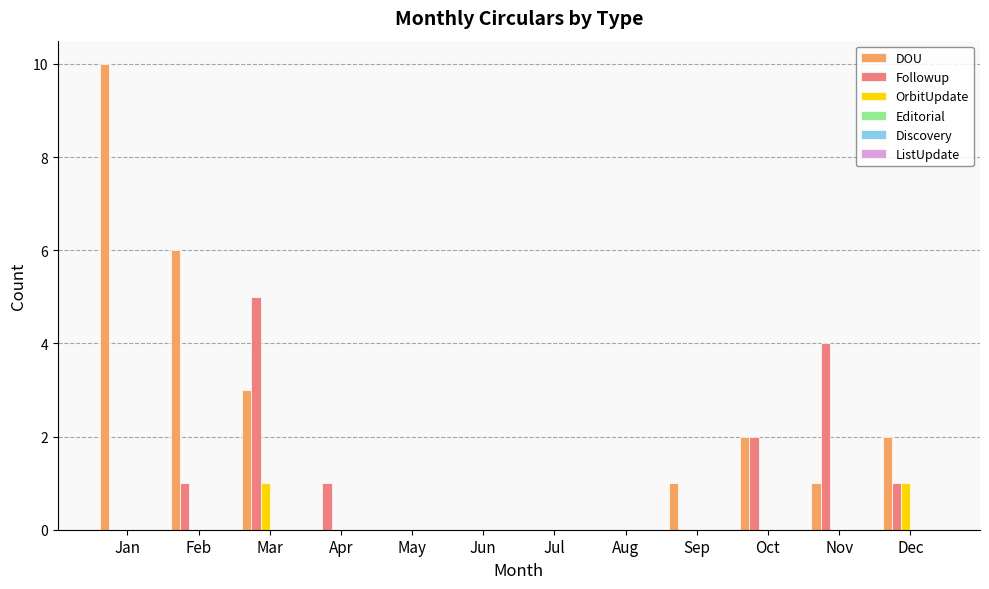

At which label does DOU reach its peak?

Jan